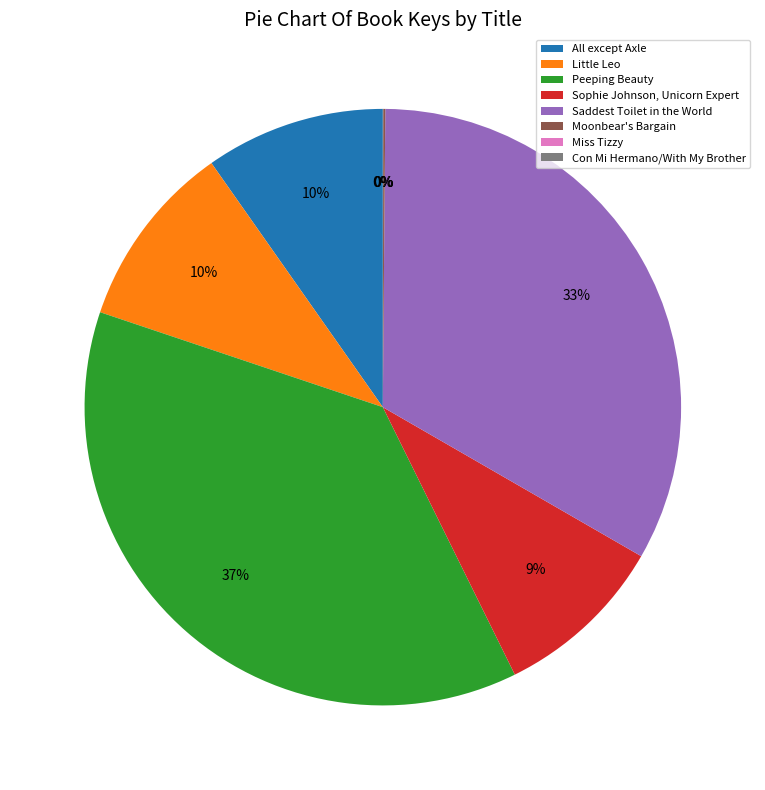

Combined, do All except Axle and Peeping Beauty account for over 50%?

No